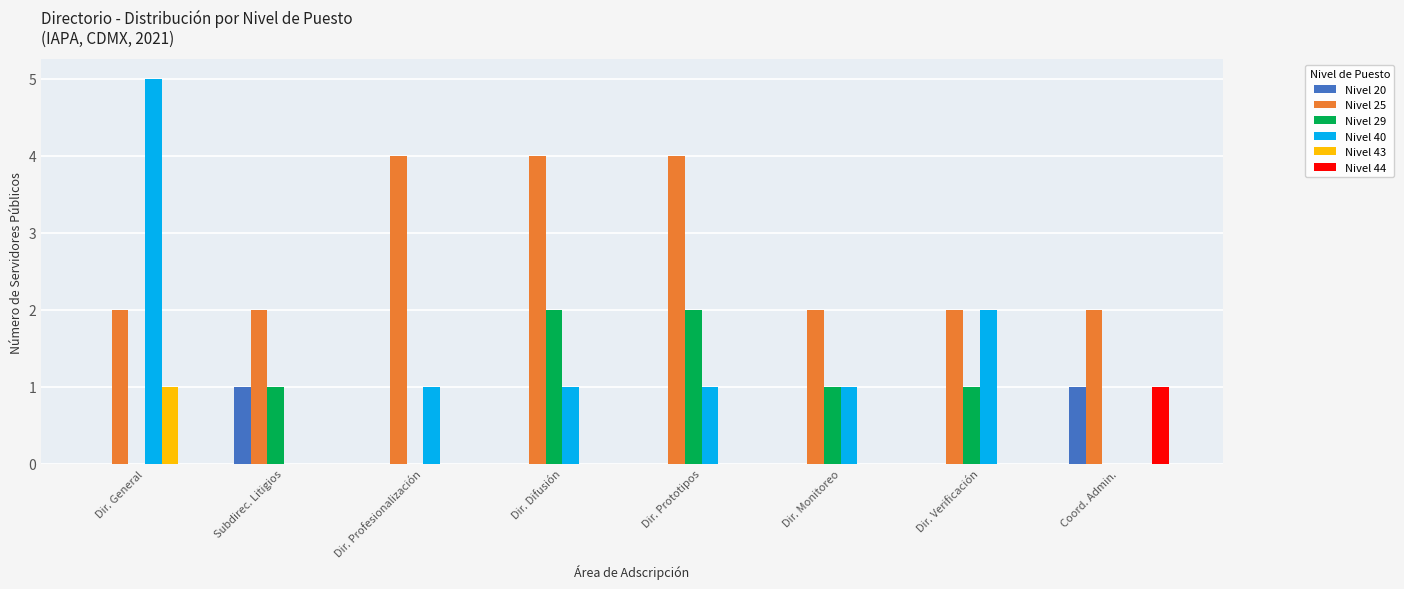

Between Dir. Profesionalización and Dir. Difusión, which series saw the biggest shift?

Nivel 29